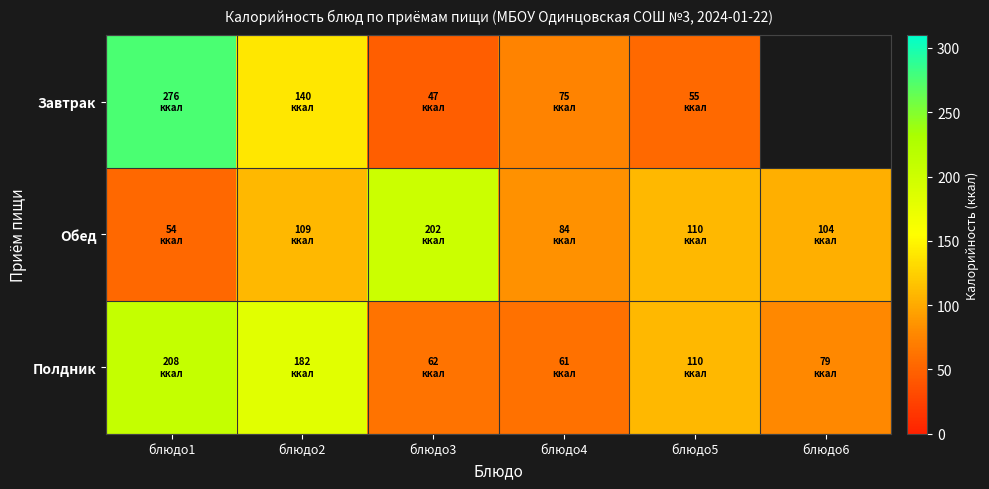

What is the maximum value for Завтрак?

276.0